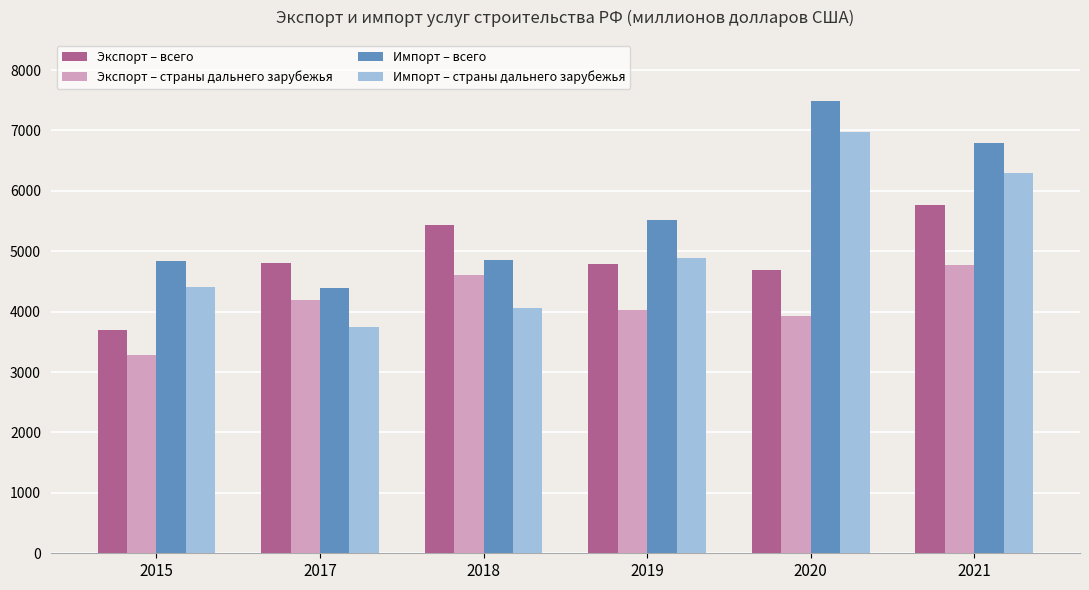

How many bars are there in total?

24